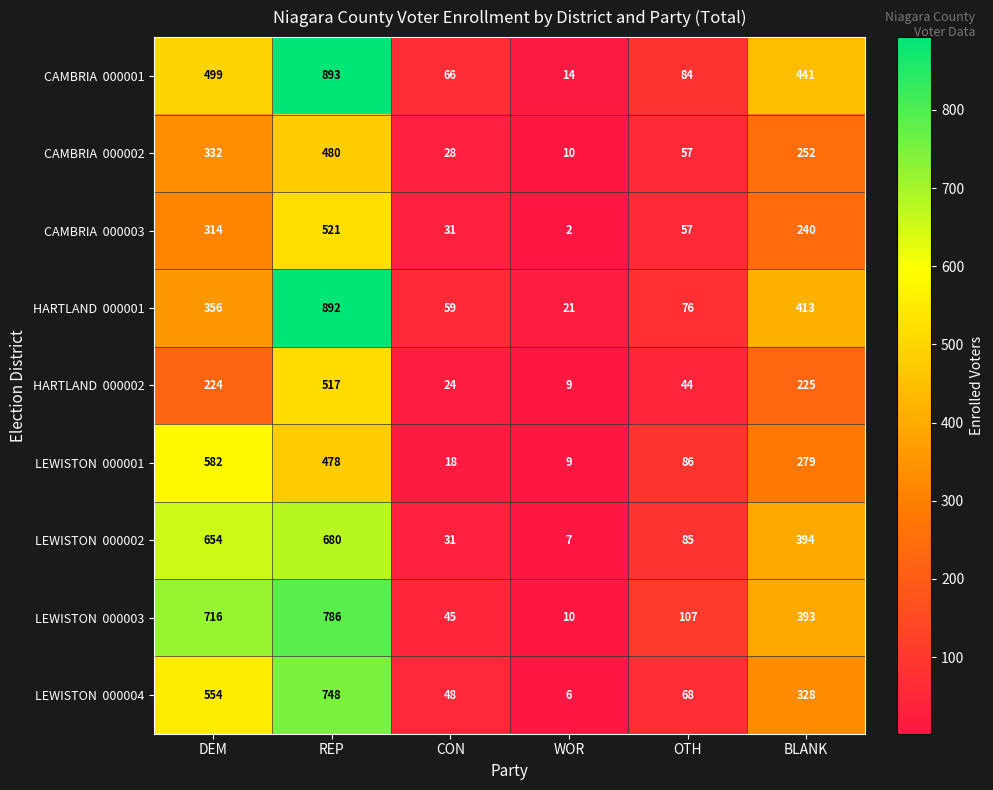

Which category has the highest value across all series?

REP